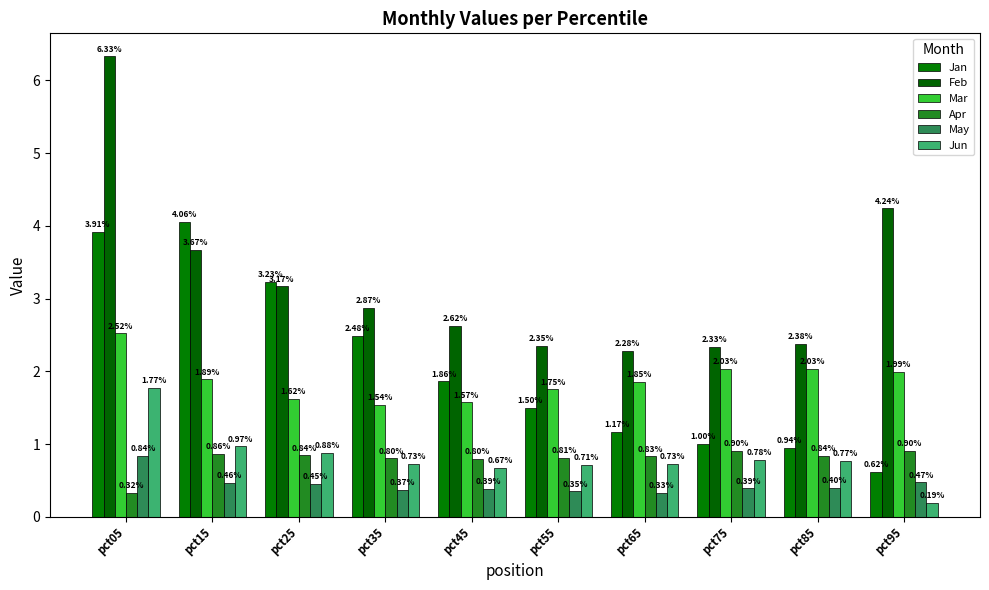

What is the difference between the second highest and minimum values in the Jun series?

0.8